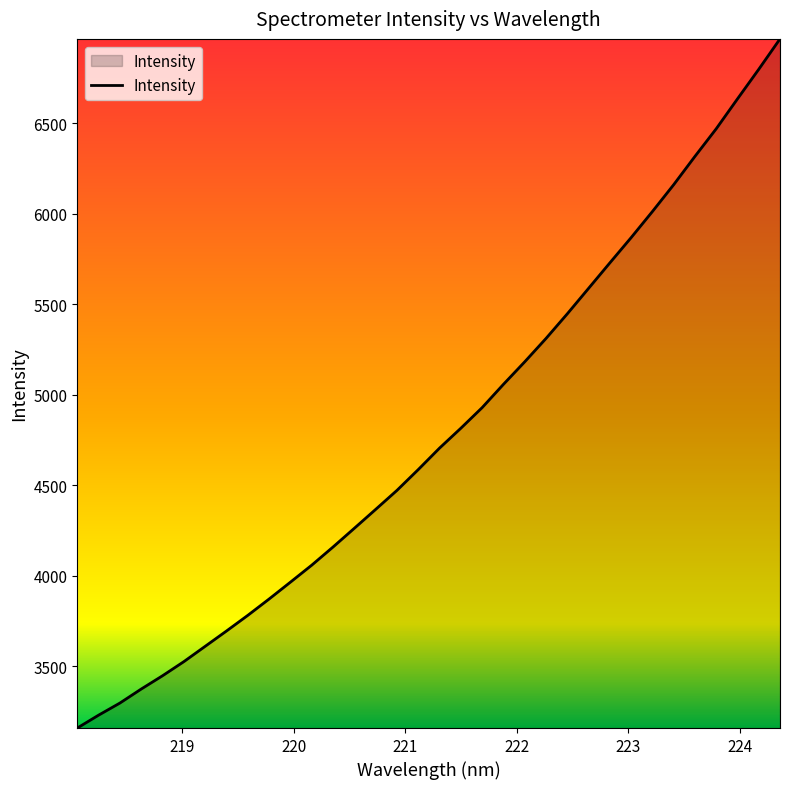

What is the greatest value displayed?

6966.1